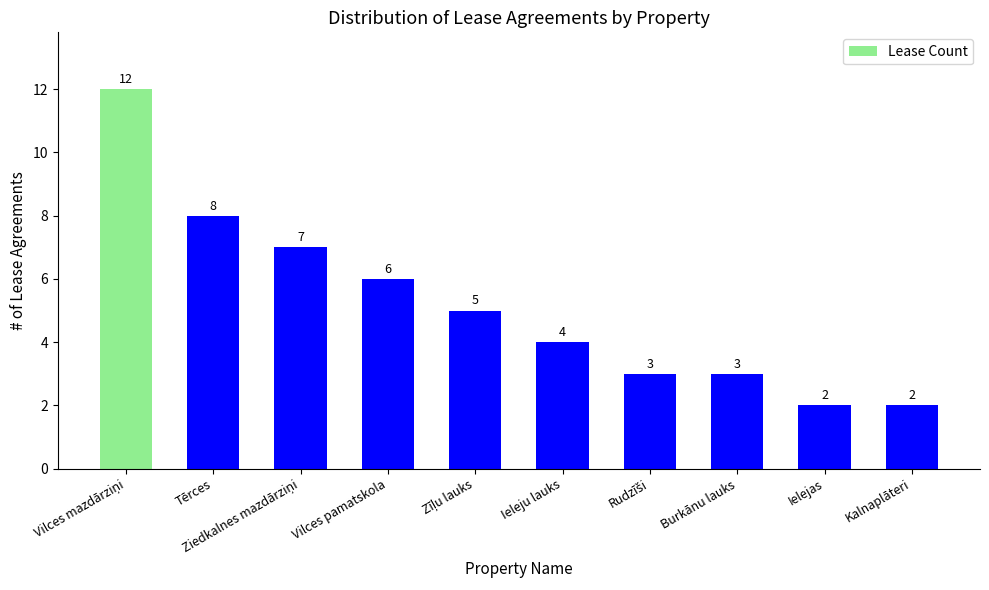

What is the greatest value displayed?

12